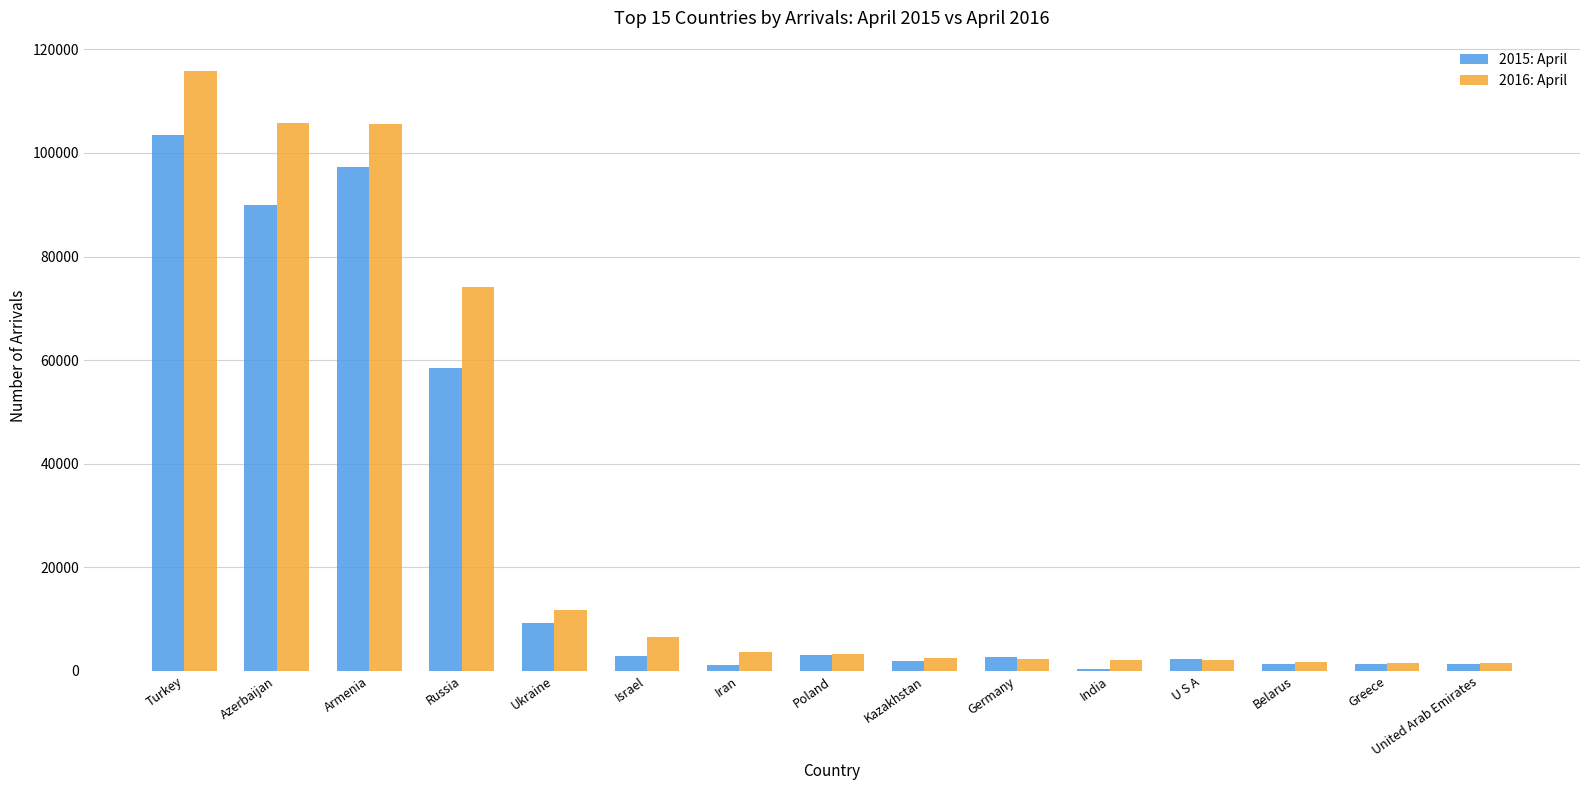

The 2016: April series shows 17456 at Russia. True or false?

False